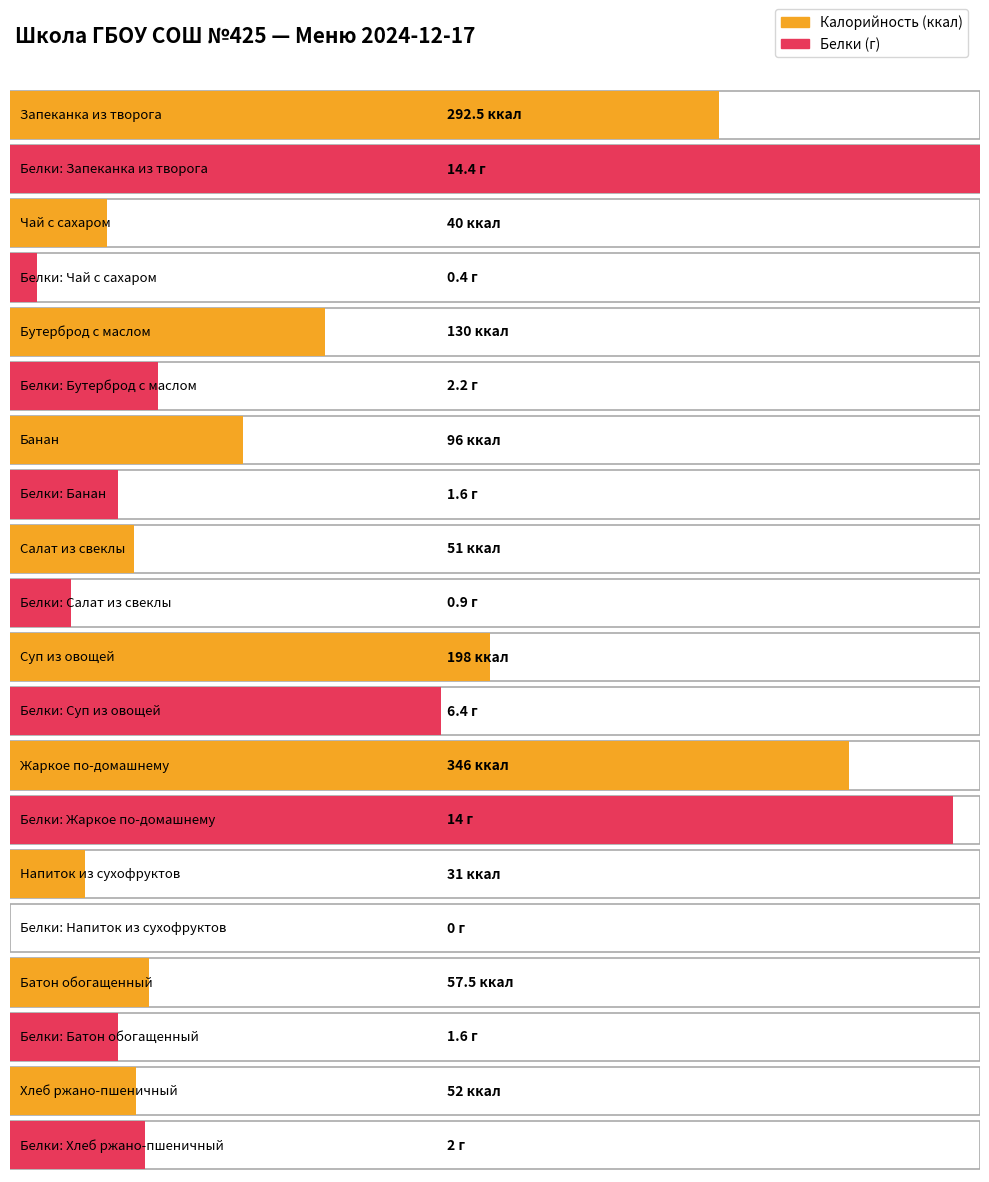

Rank the categories by Белки value from highest to lowest.

Запеканка из творога, Жаркое по-домашнему, Суп из овощей, Бутерброд с маслом, Хлеб ржано-пшеничный, Банан, Батон обогащенный, Салат из свеклы, Чай с сахаром, Напиток из сухофруктов